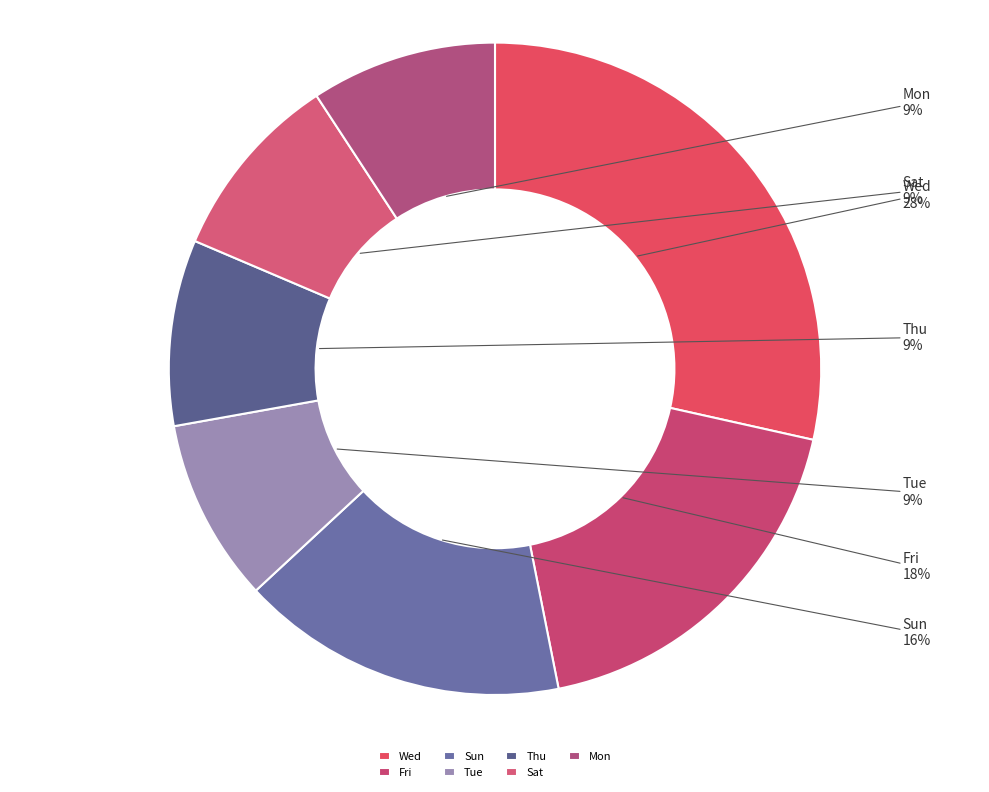

Combined, do Sat and Mon account for over 50%?

No